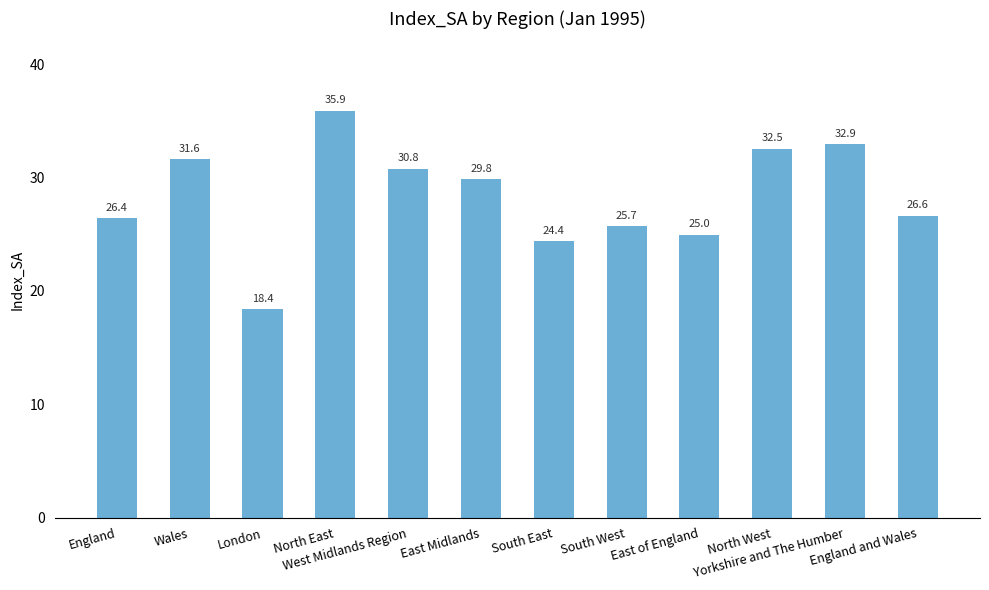

True or false: the data shows 25.0 at East of England.

True